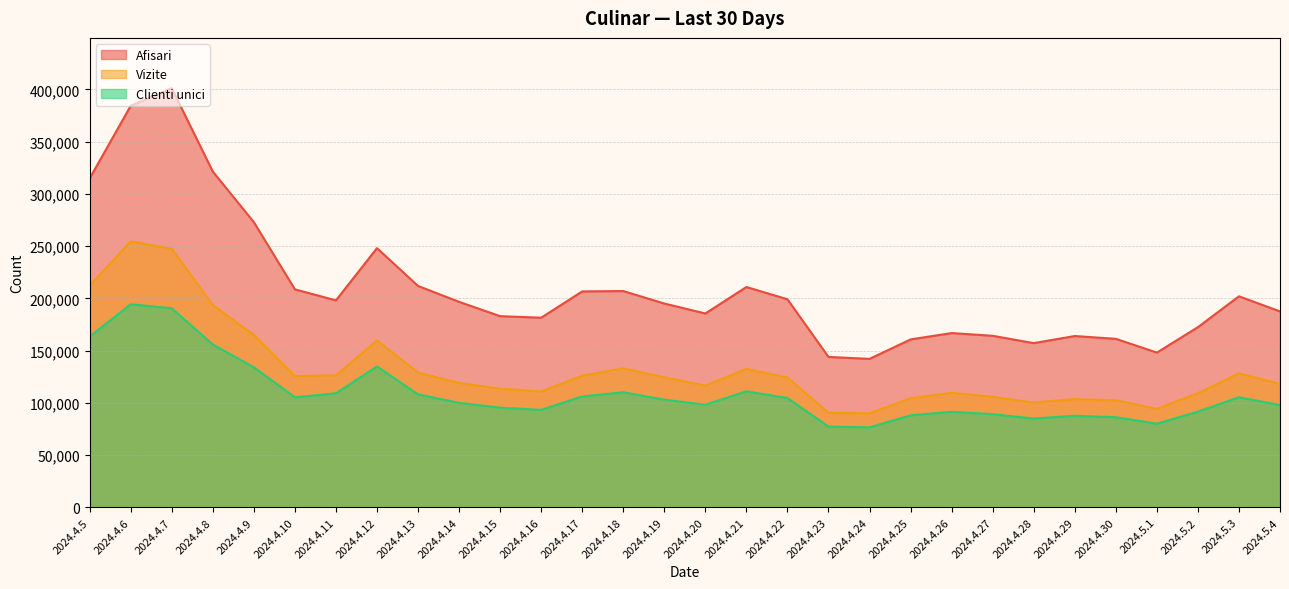

Rank the categories by Vizite value from lowest to highest.

2024.4.24, 2024.4.23, 2024.5.1, 2024.4.28, 2024.4.30, 2024.4.29, 2024.4.25, 2024.4.27, 2024.5.2, 2024.4.26, 2024.4.16, 2024.4.15, 2024.4.20, 2024.5.4, 2024.4.14, 2024.4.22, 2024.4.19, 2024.4.10, 2024.4.17, 2024.4.11, 2024.5.3, 2024.4.13, 2024.4.21, 2024.4.18, 2024.4.12, 2024.4.9, 2024.4.8, 2024.4.5, 2024.4.7, 2024.4.6